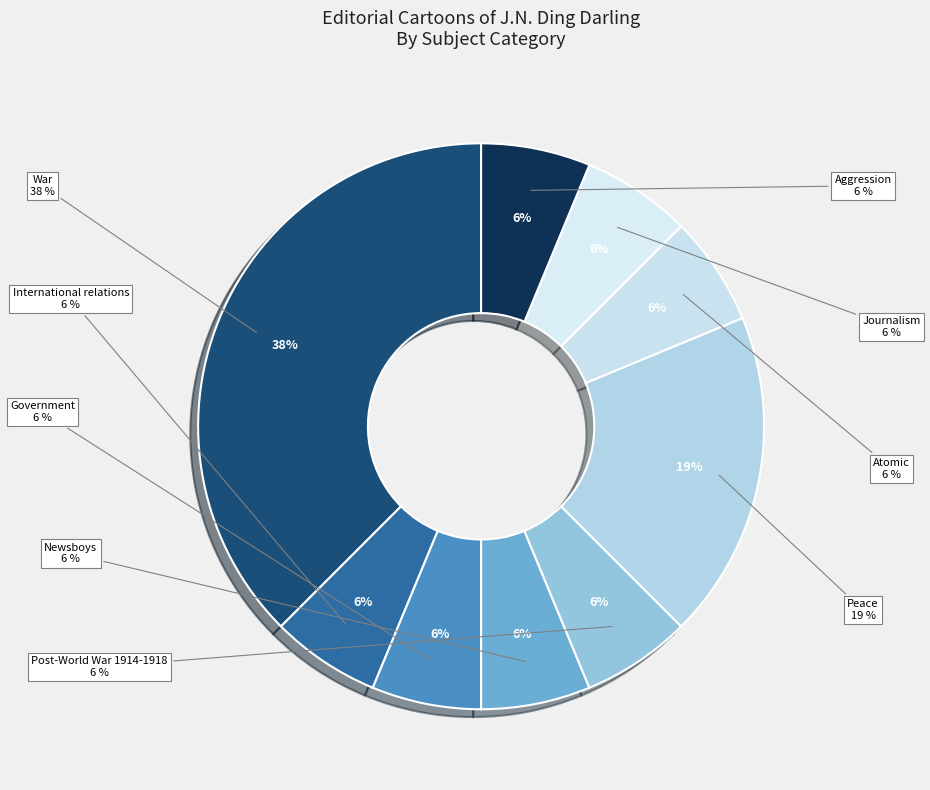

Which has a higher value, Journalism or War?

War